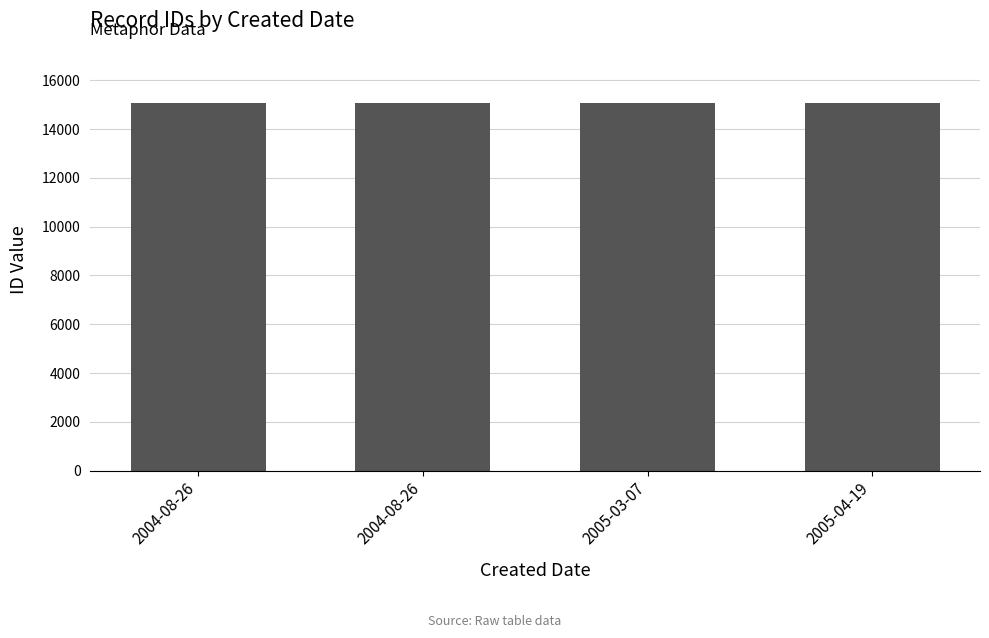

Are the bars horizontal?

No